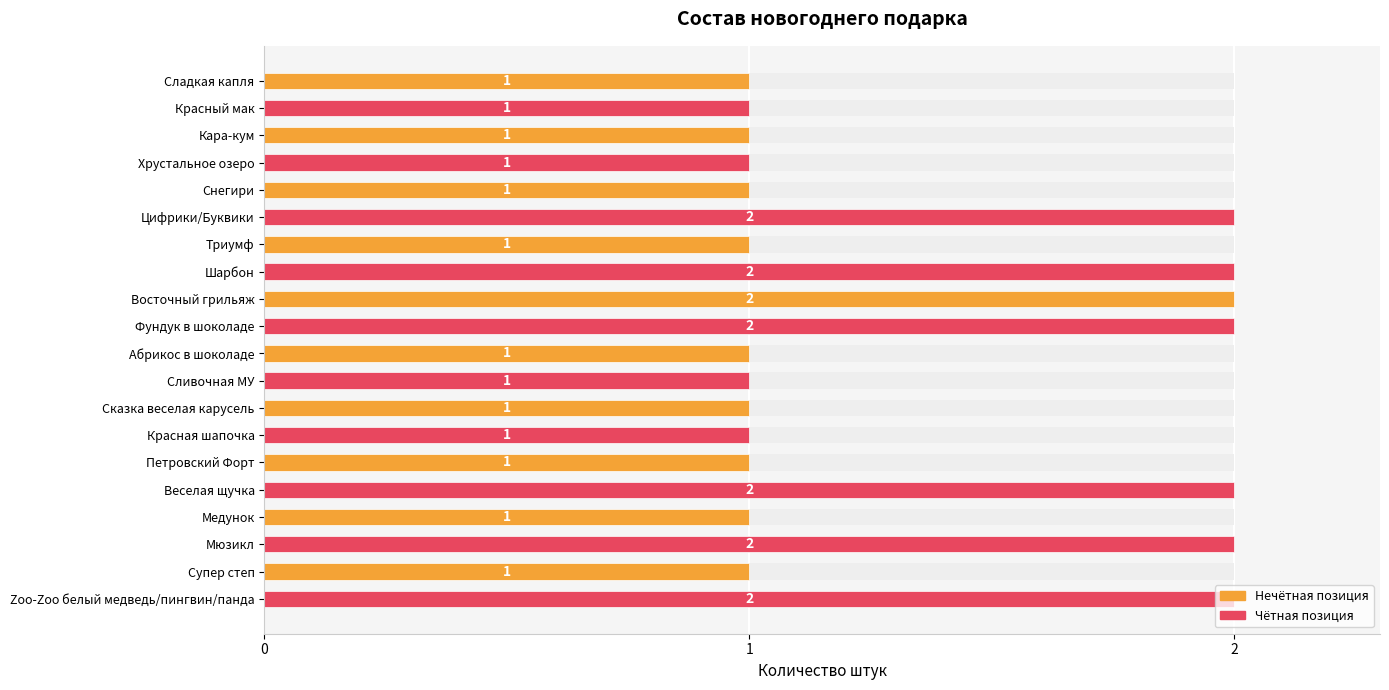

What is the greatest value displayed?

2